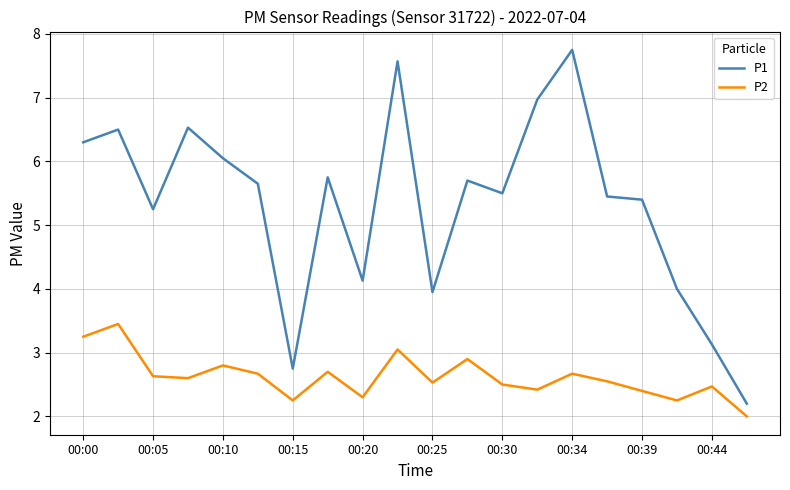

What is the smallest value displayed?

2.0